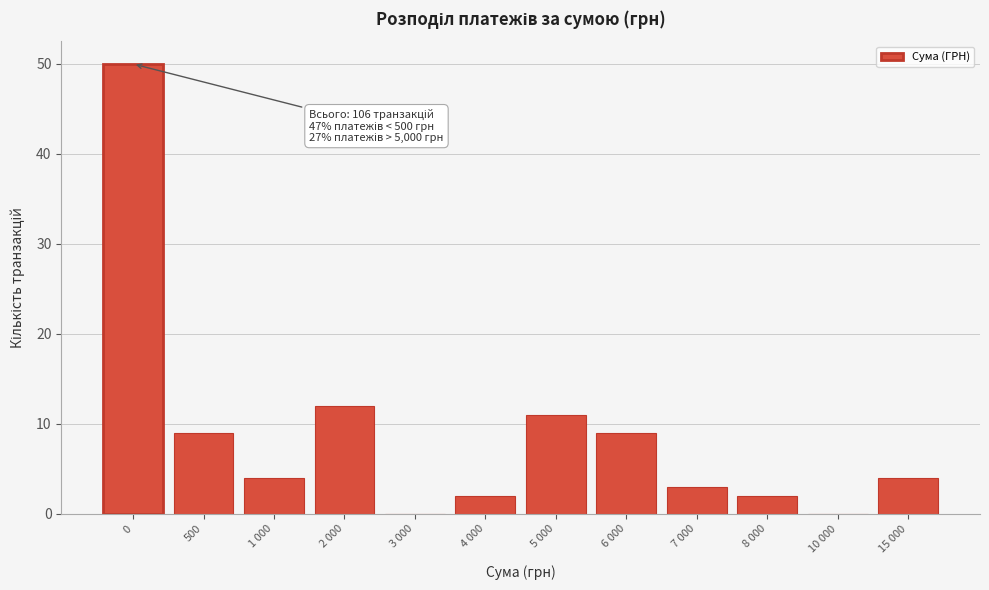

Reading left to right, what are all the values shown in this chart?

0=50	500=9	1 000=4	2 000=12	3 000=0	4 000=2	5 000=11	6 000=9	7 000=3	8 000=2	10 000=0	15 000=4